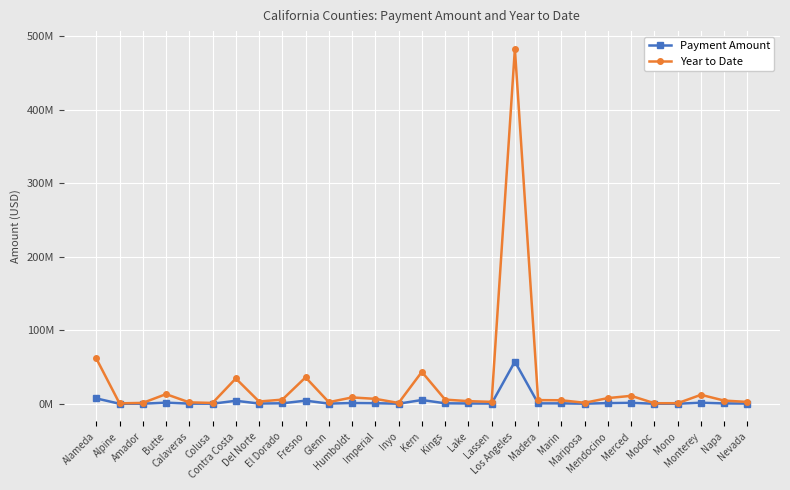

What is the value of the Payment Amount point at the 5th from the left?

231149.4